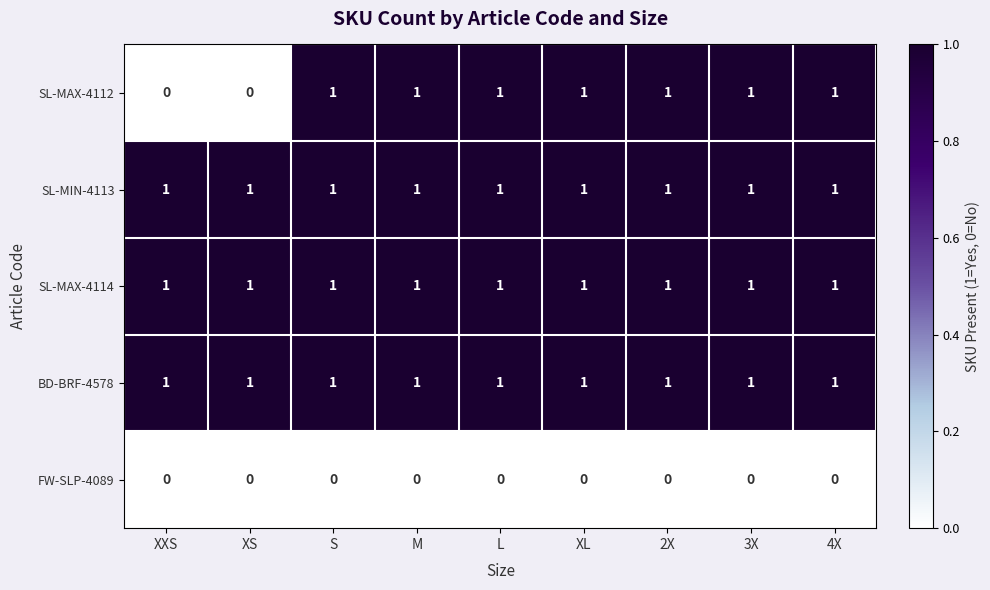

Which series changed the most between XXS and 2X?

SL-MAX-4112